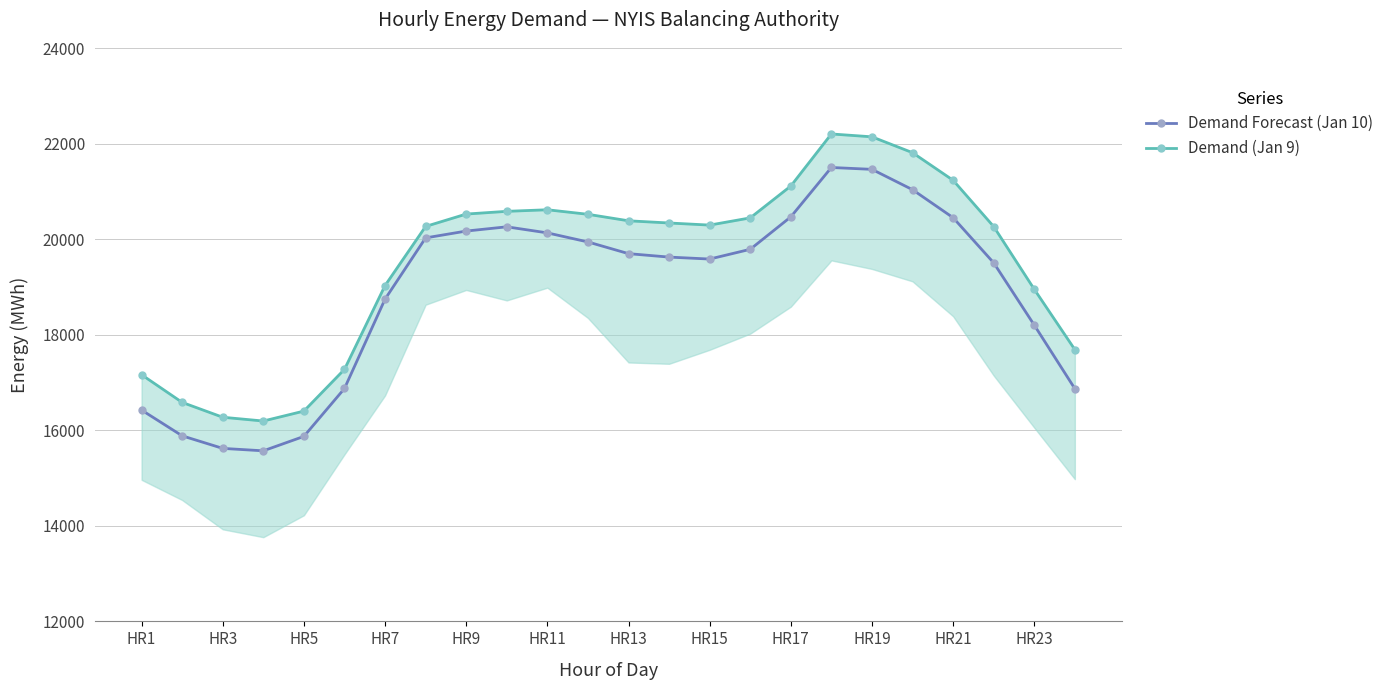

What are all the series names shown in the legend?

Demand Forecast (Jan 10), Demand (Jan 9)